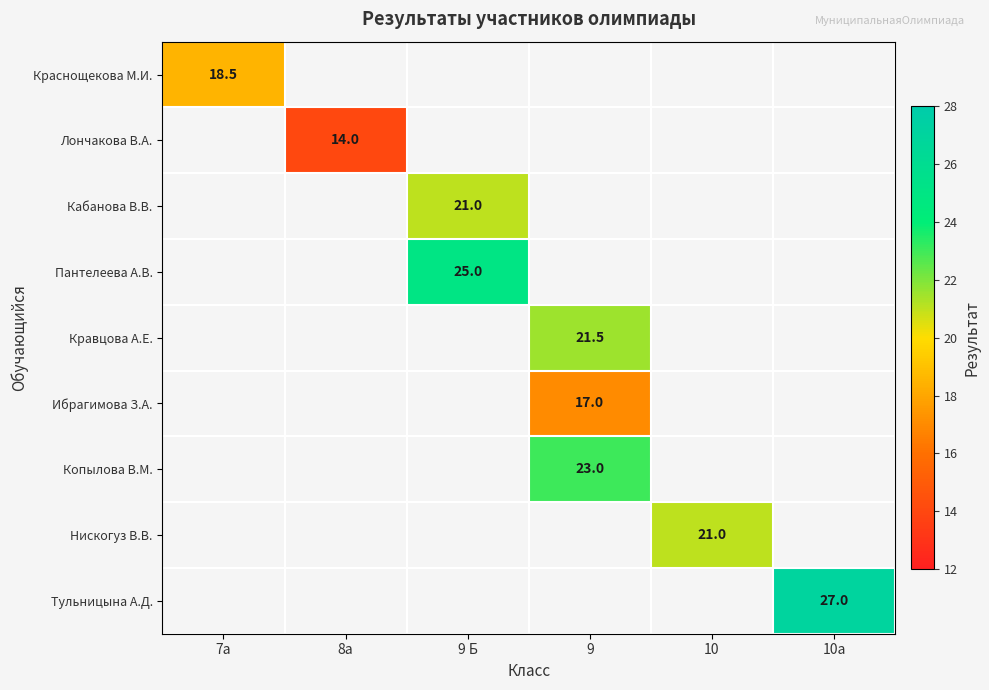

Is it true that Пантелеева А.В. equals 37.1 at 9 Б?

False